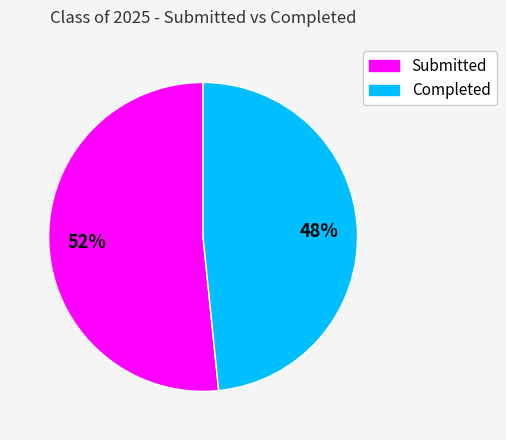

To the nearest percent, what is the average slice percentage?

50%